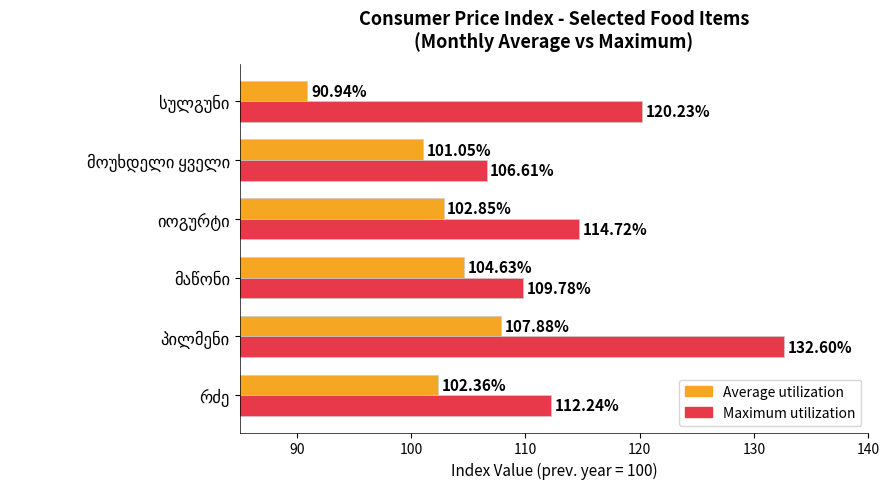

What is the sum of all Maximum utilization values?

696.2